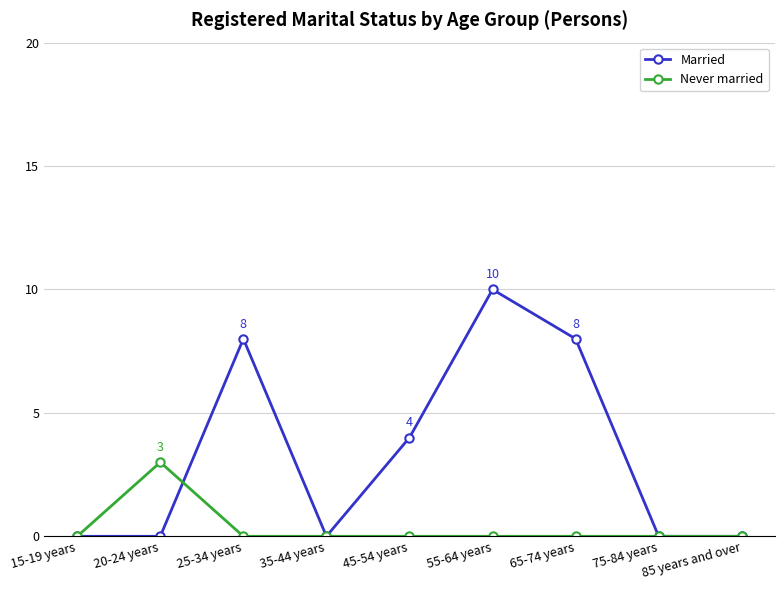

Count the Never married values in the range 0 to 1.

8